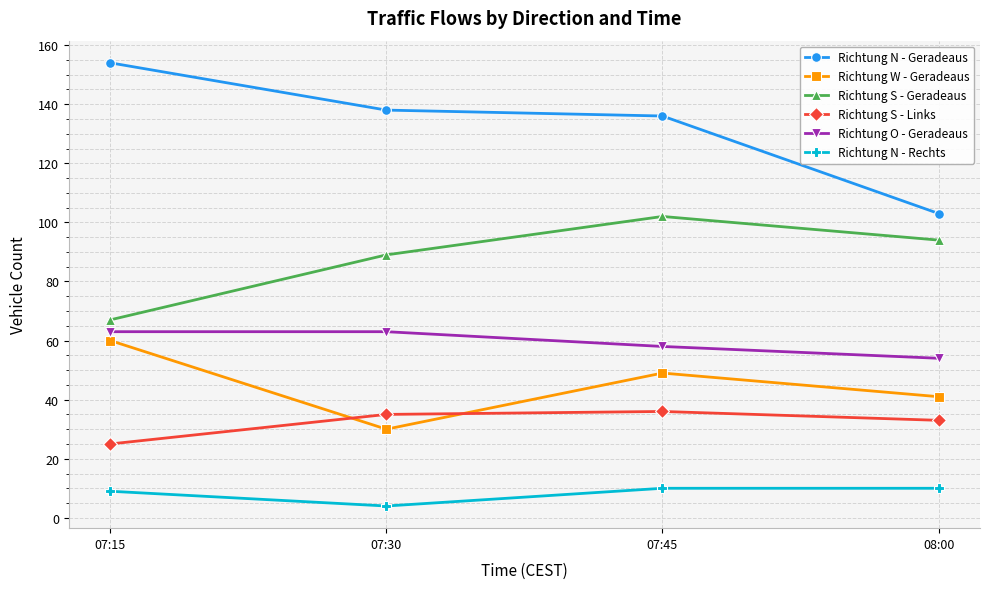

Which series has the widest spread of values?

Richtung N - Geradeaus